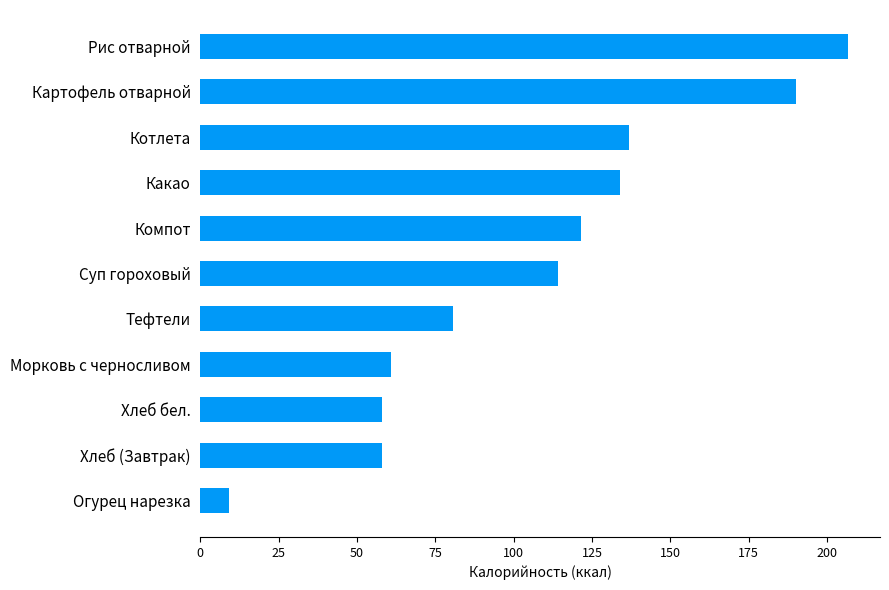

Is it true that the value at Морковь с черносливом is 28.5?

False